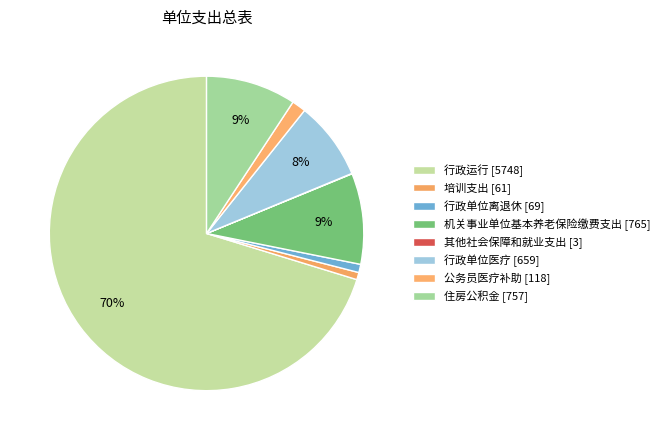

Between 机关事业单位基本养老保险缴费支出 and 行政单位医疗, which is larger?

机关事业单位基本养老保险缴费支出